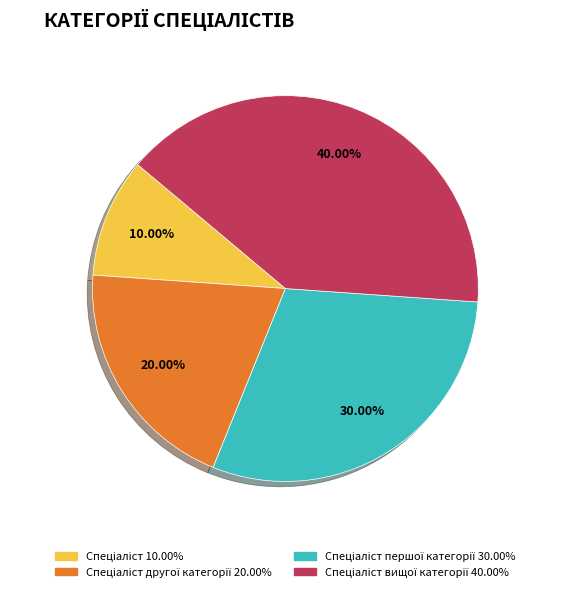

Does any single category account for the majority?

No